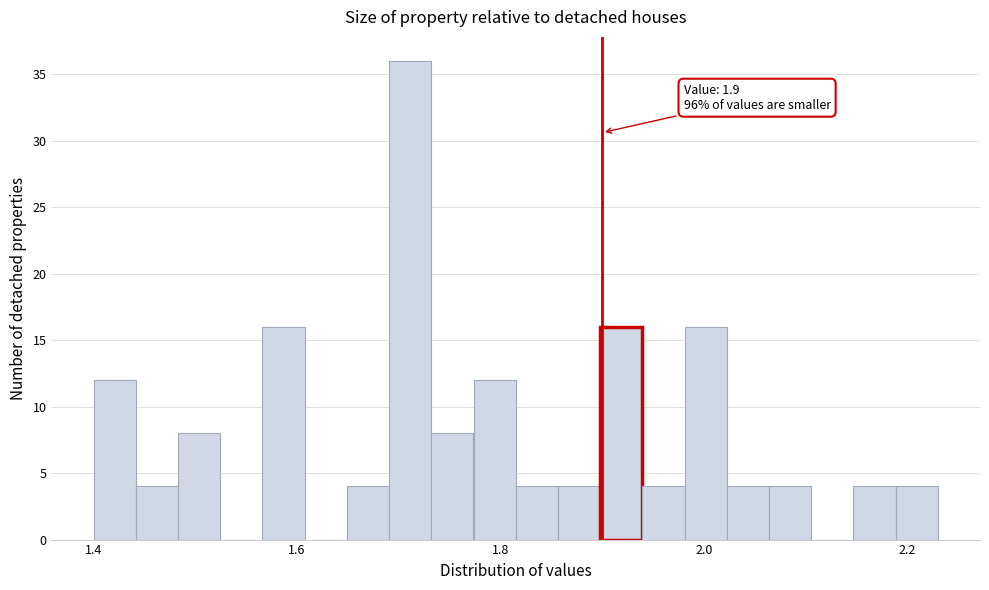

Around what value on the x-axis is the tallest bar? Give the approximate position of its centre, as read against the axis.

1.72